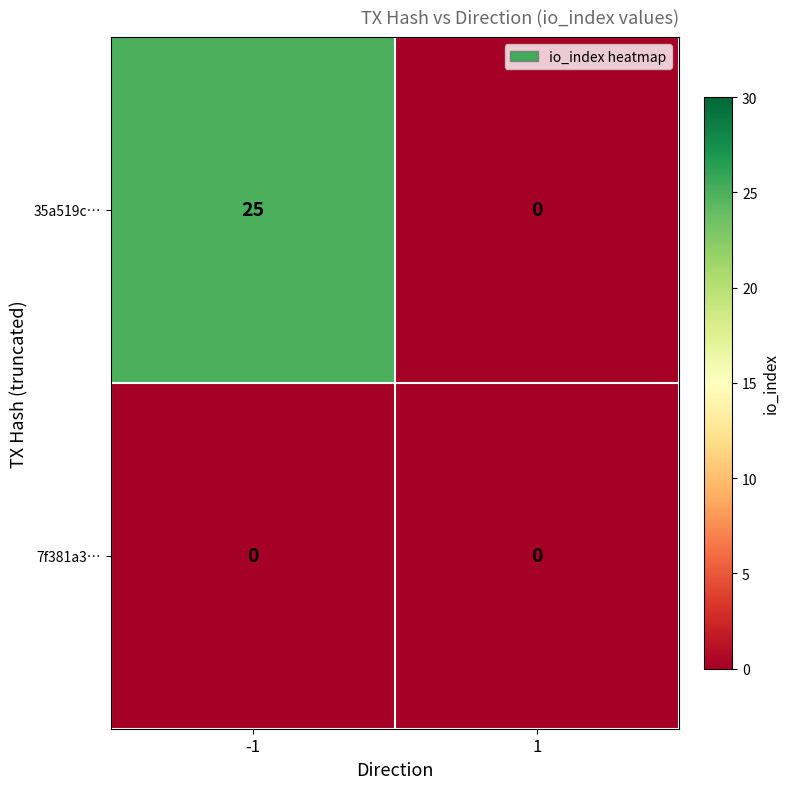

What is the spread (max minus min) of values at -1?

25